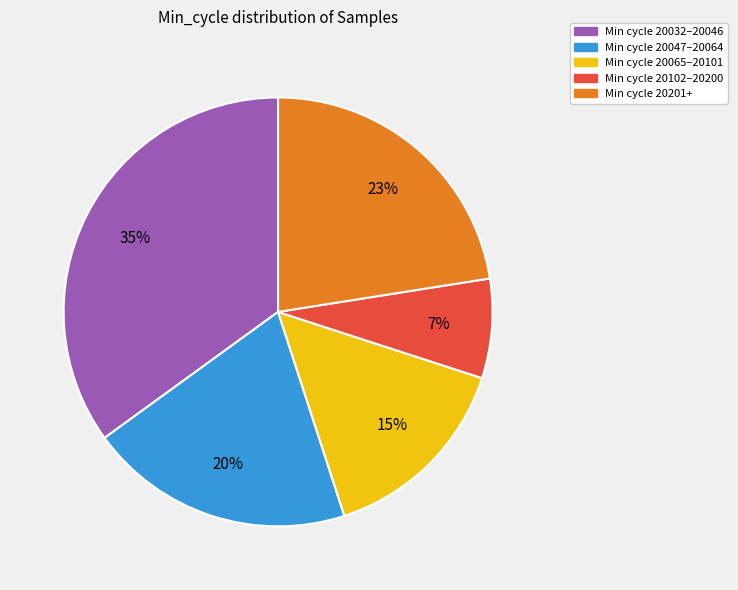

To the nearest percent, what is the average slice percentage?

20%